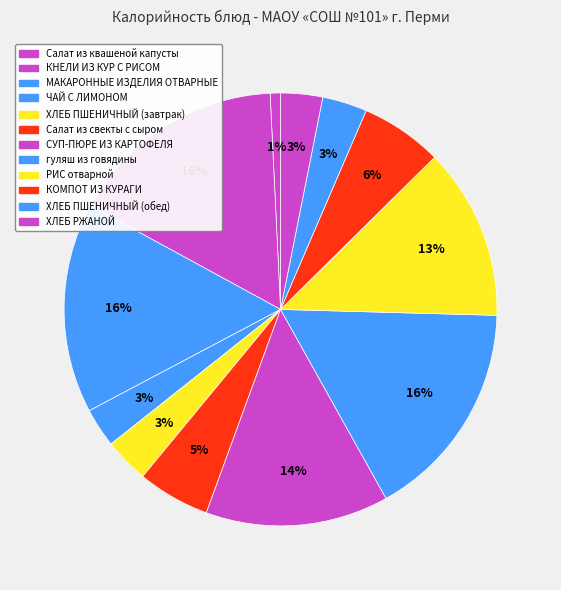

To the nearest percent, what portion does СУП-ПЮРЕ ИЗ КАРТОФЕЛЯ represent?

14%